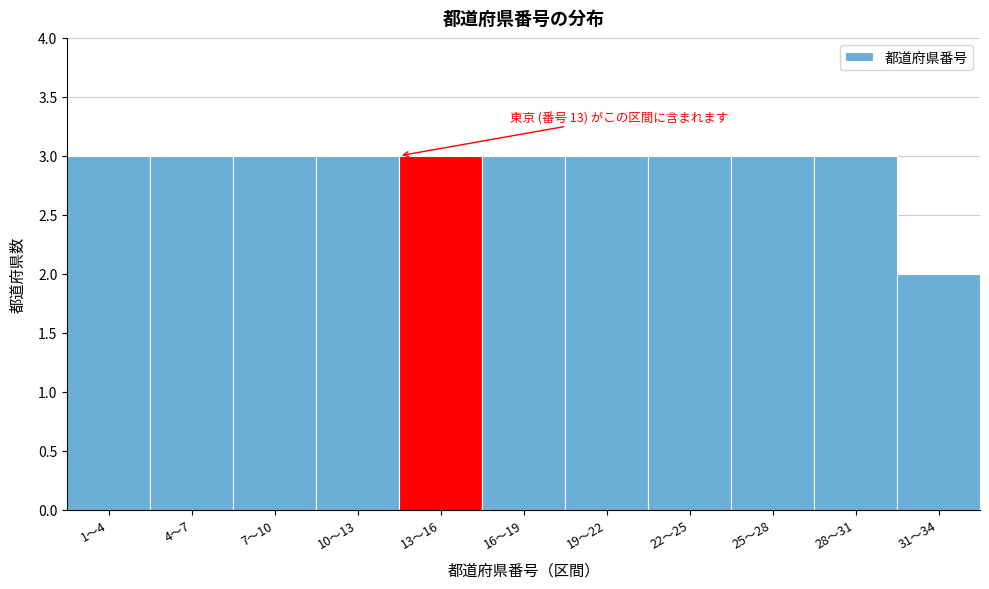

Reading left to right, extract all data points from this chart.

1〜4=3	4〜7=3	7〜10=3	10〜13=3	13〜16=3	16〜19=3	19〜22=3	22〜25=3	25〜28=3	28〜31=3	31〜34=2